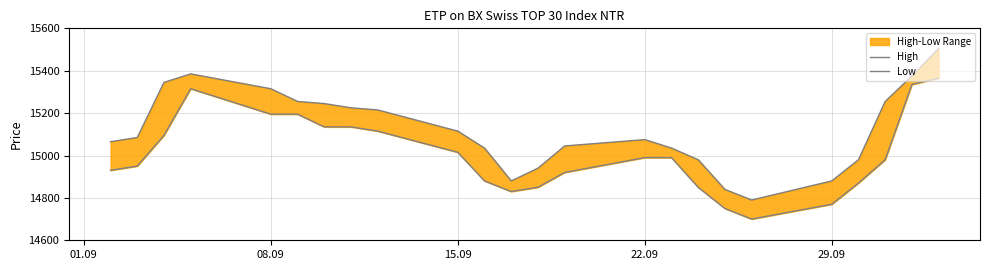

List the series in order of their overall mean, highest first.

High, Low